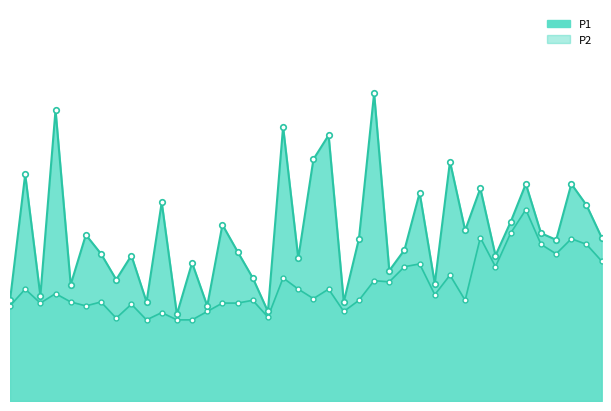

What is the value of the P1 point at the 3rd from the left?

1.9